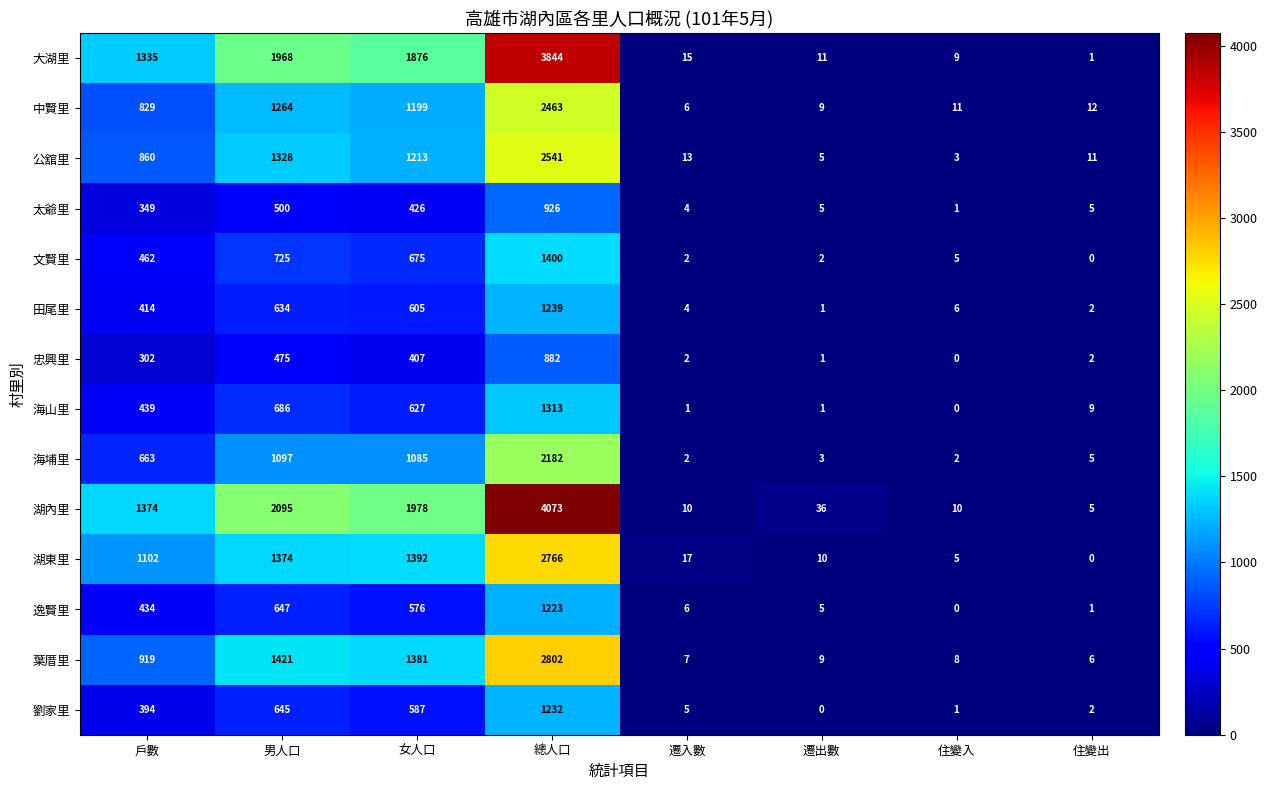

What value does the 太爺里 series have at 男人口?

500